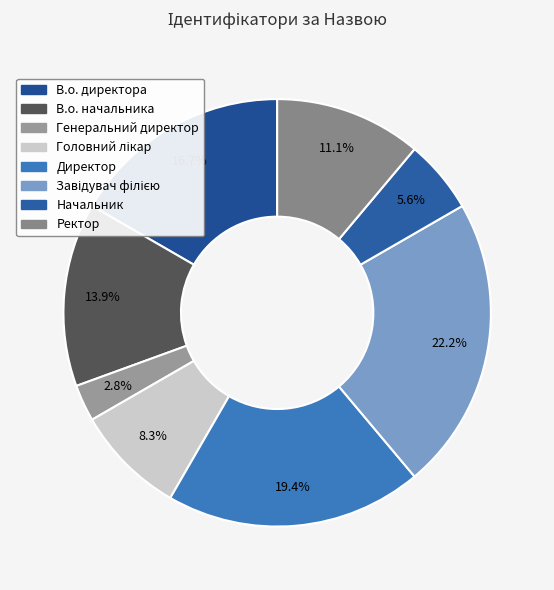

Does Начальник represent more than half of the total?

No